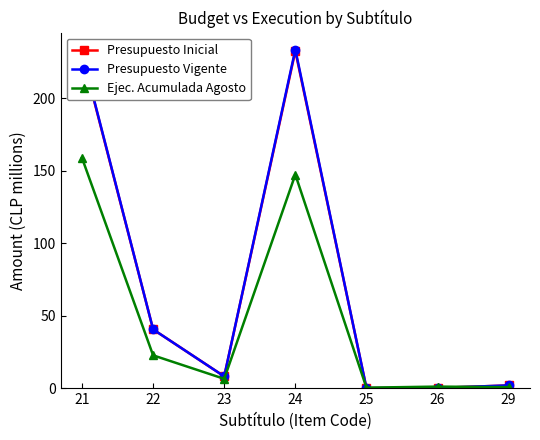

Is it true that Presupuesto Inicial equals 8.1 at 23?

True